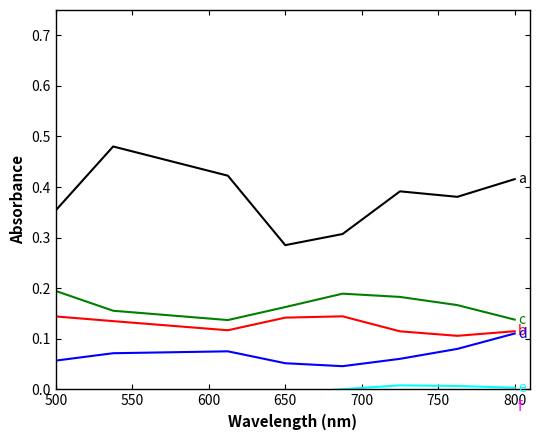

Which series has the largest total across all categories?

a